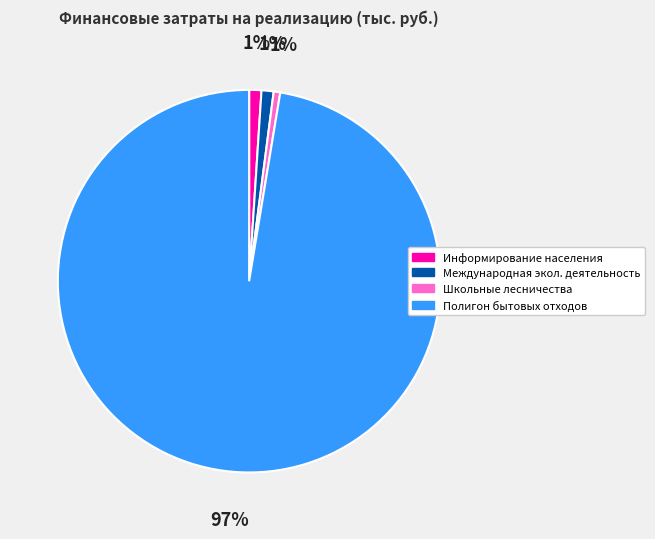

Is there a majority slice in this chart?

Yes